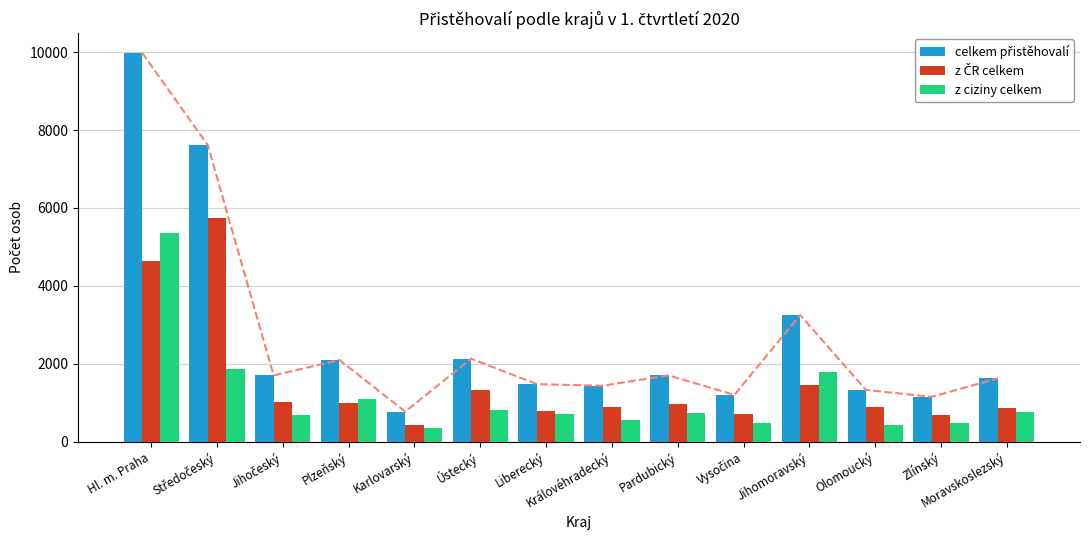

List the labels in order of z ciziny celkem value, largest first.

Hl. m. Praha, Středočeský, Jihomoravský, Plzeňský, Ústecký, Moravskoslezský, Pardubický, Liberecký, Jihočeský, Královéhradecký, Vysočina, Zlínský, Olomoucký, Karlovarský